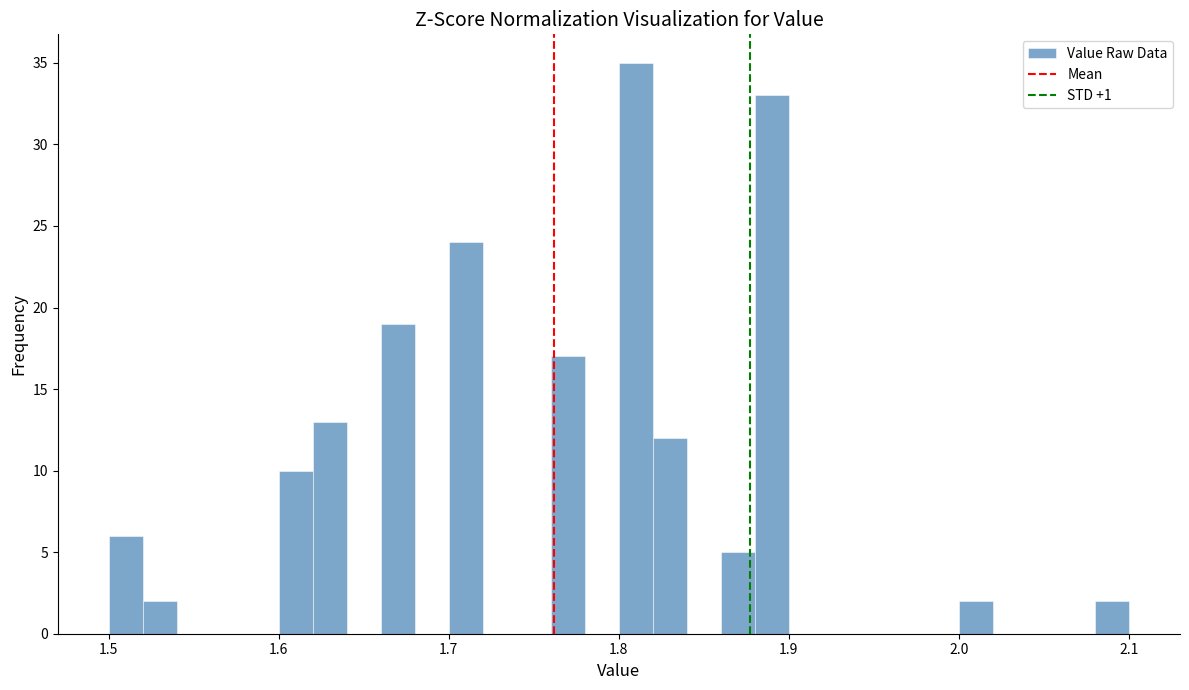

Read against the x-axis, roughly where is the centre of the tallest bar?

1.81